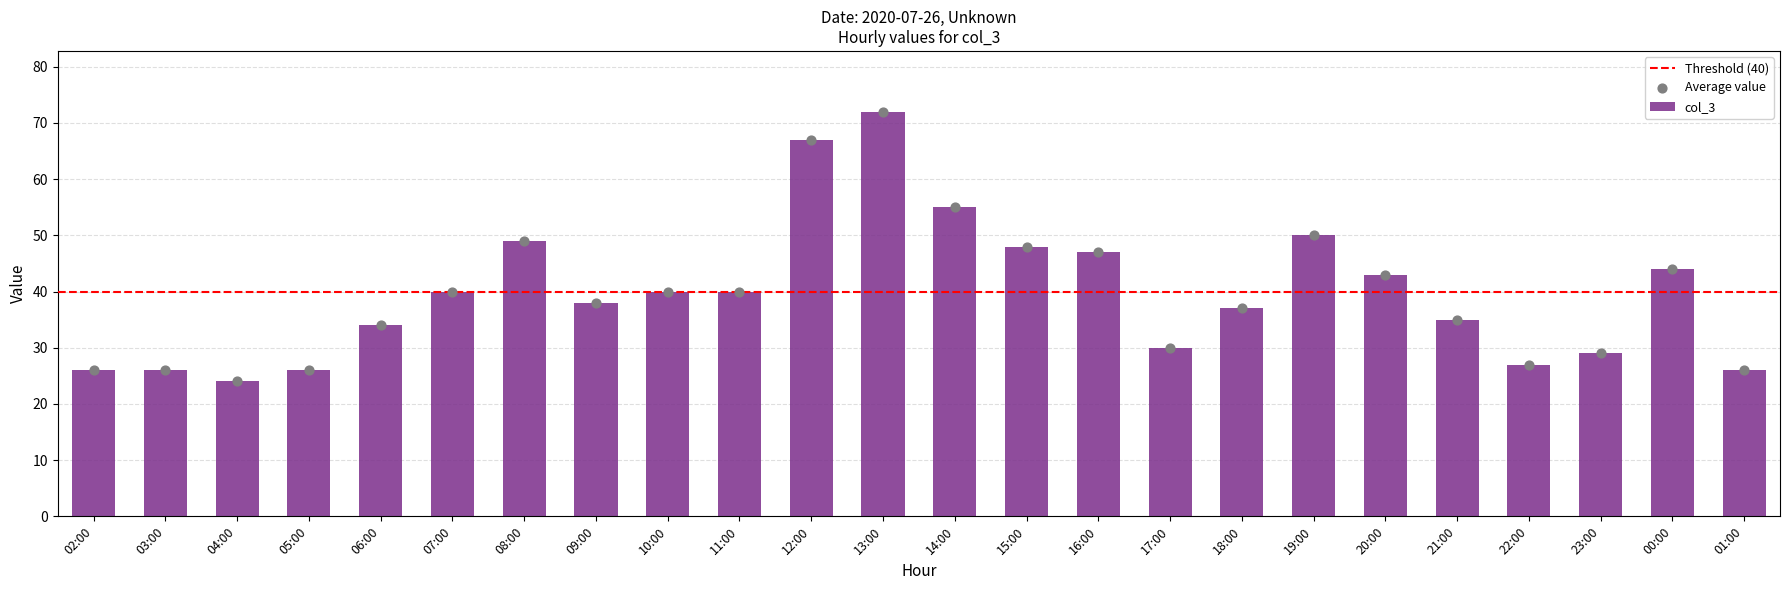

Which has a higher value, 20:00 or 09:00?

20:00